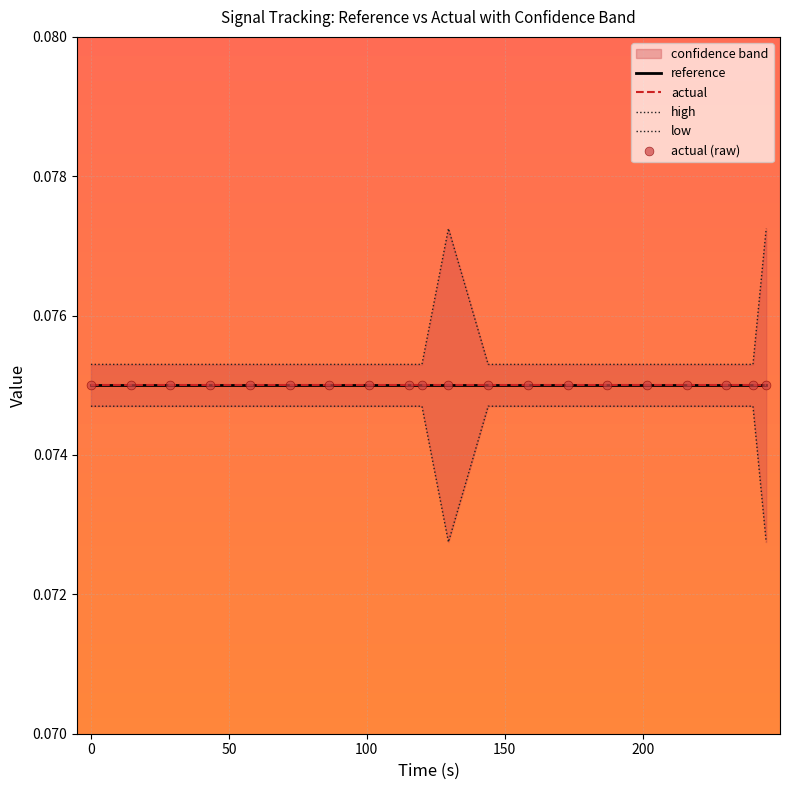

Which series has the widest spread of Y values?

high